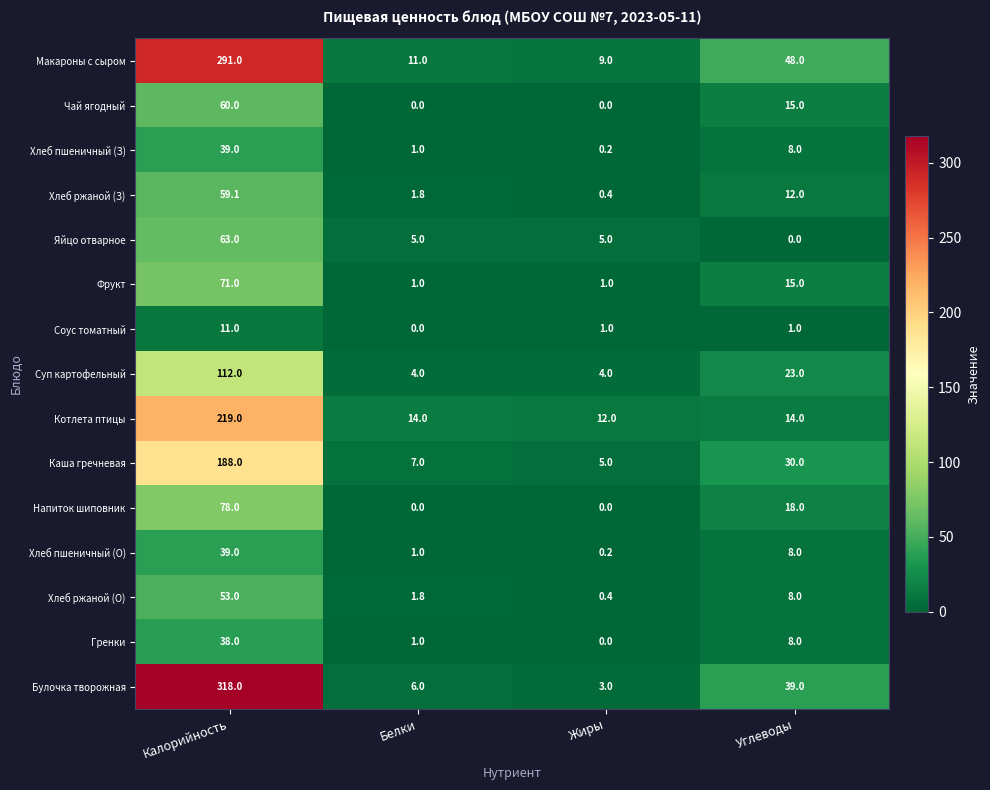

What is the sum of all Хлеб ржаной (З) values?

73.3